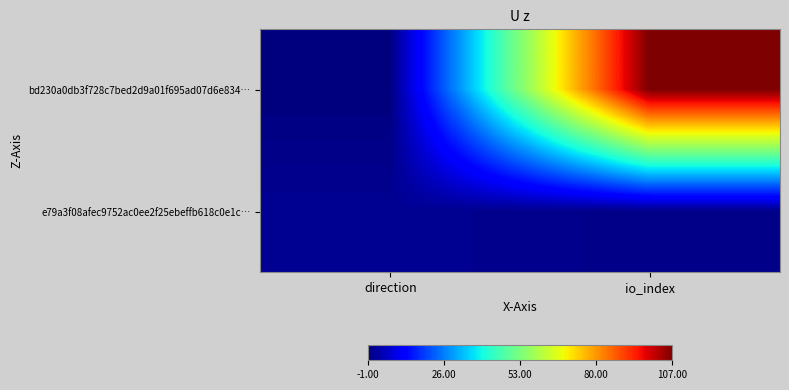

Which series changed the most between direction and io_index?

bd230a0db3f728c7bed2d9a01f695ad07d6e834…